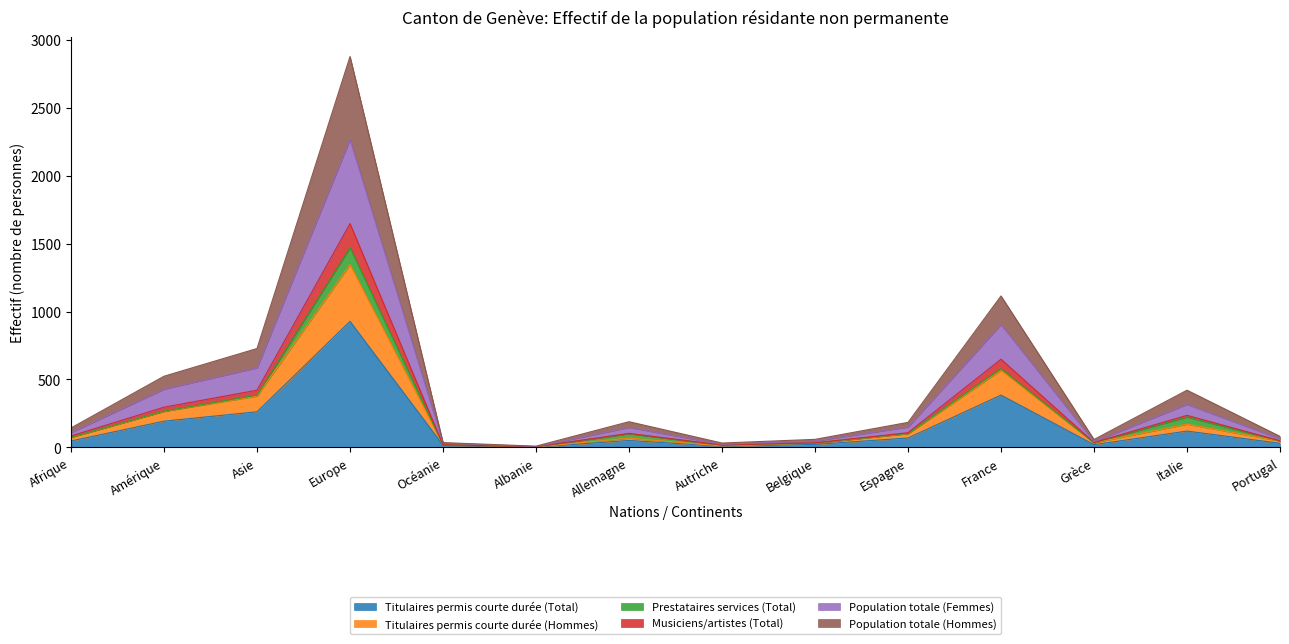

True or false: Titulaires permis courte durée (Total) has a value of 193 at Amérique.

True